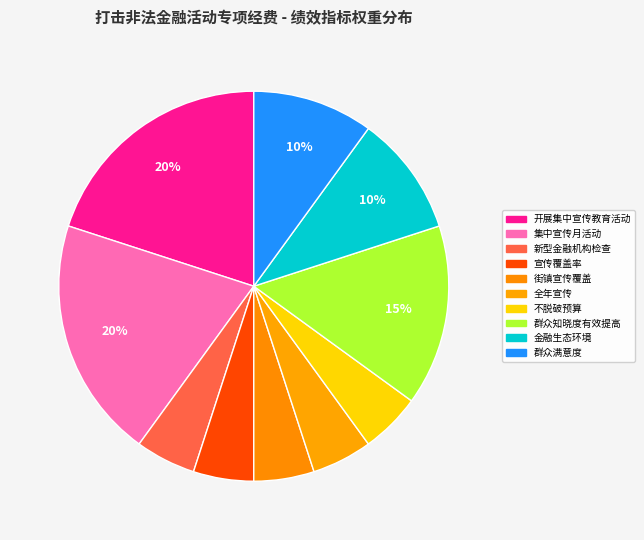

The 群众知晓度有效提高 slice represents 15% of the pie. True or false?

True